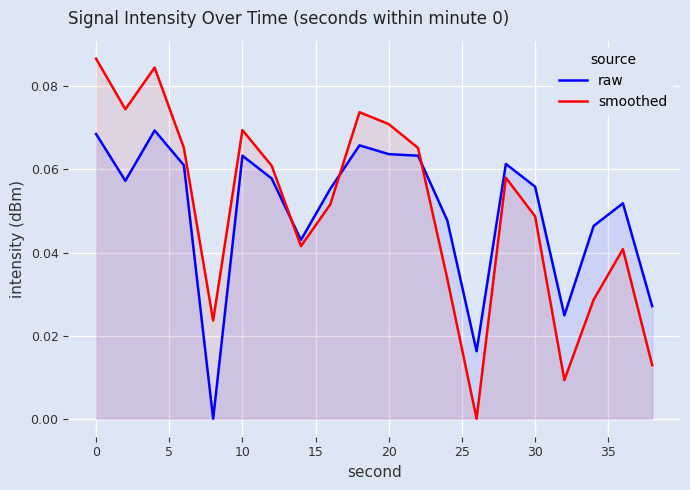

At 10, list the series in order from largest to smallest.

smoothed, raw